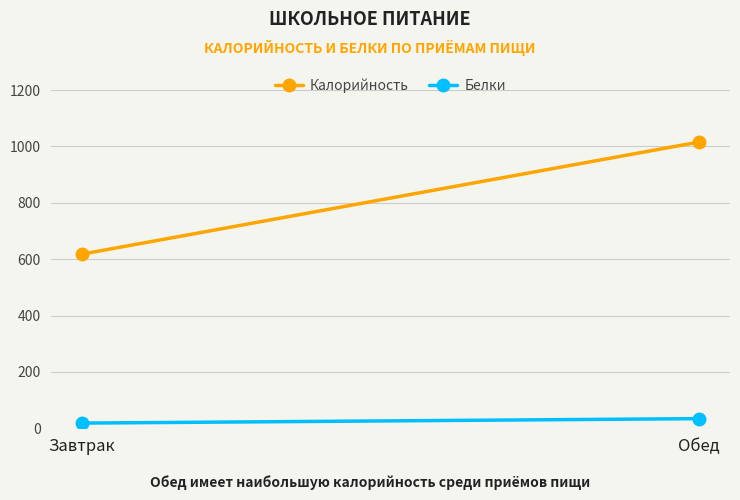

How many values in the Калорийность series exceed 1015?

1